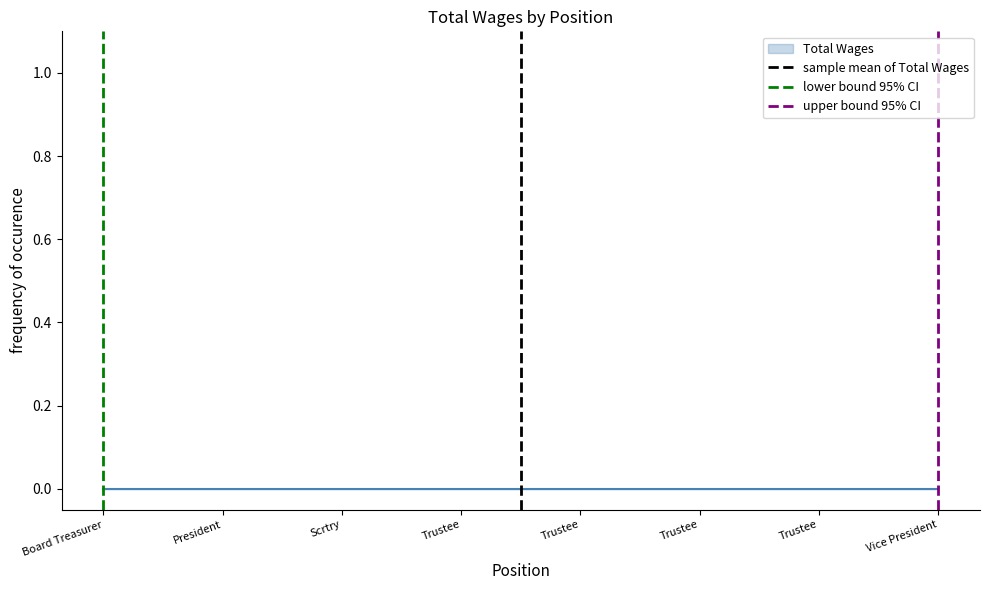

Which has a higher value, Board Treasurer or President?

President